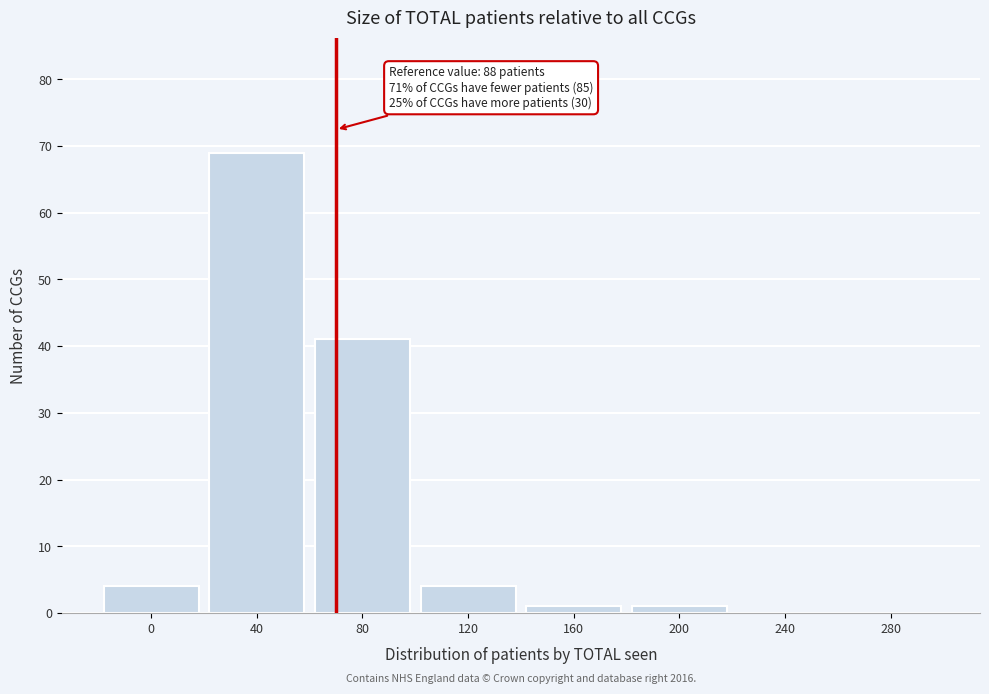

Reading left to right, list all the values displayed in this chart.

0=4	40=69	80=41	120=4	160=1	200=1	240=0	280=0